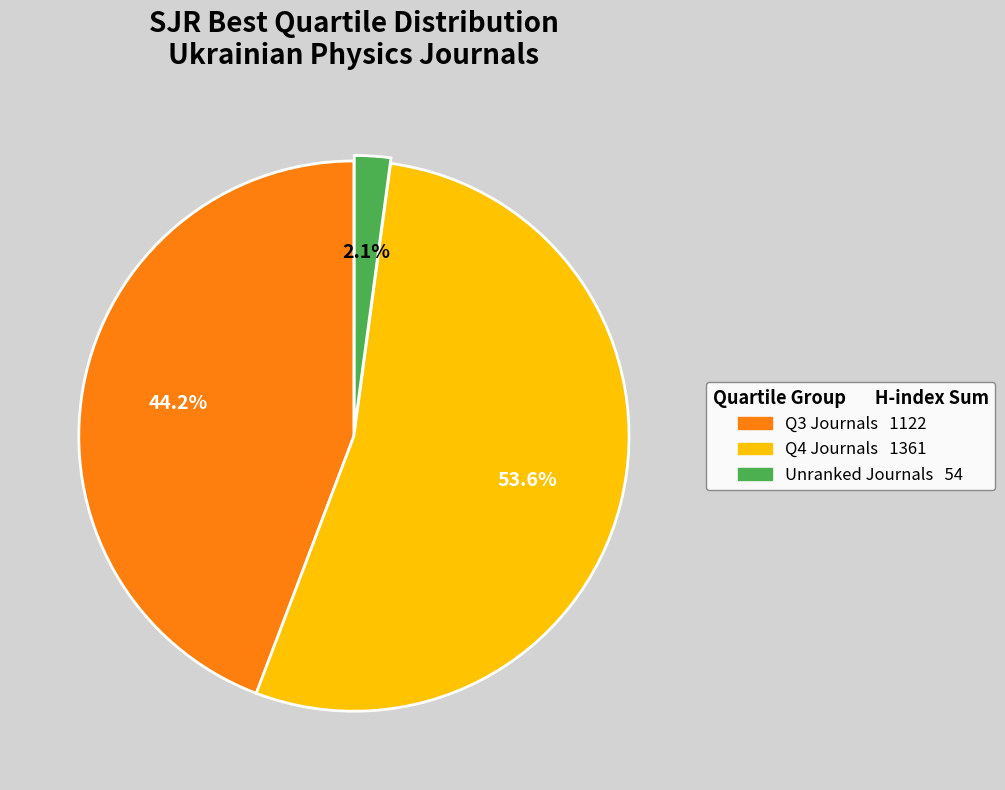

Is there a majority slice in this chart?

Yes